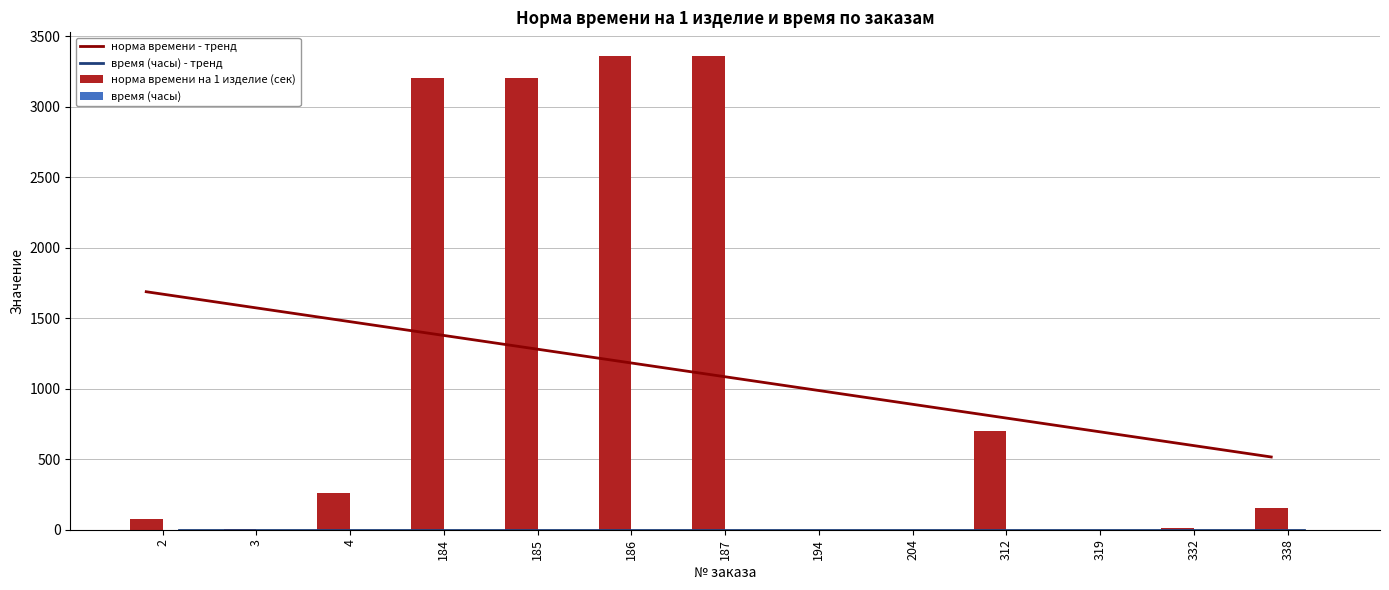

The value of норма времени - тренд at 204 is 906.4. True or false?

True